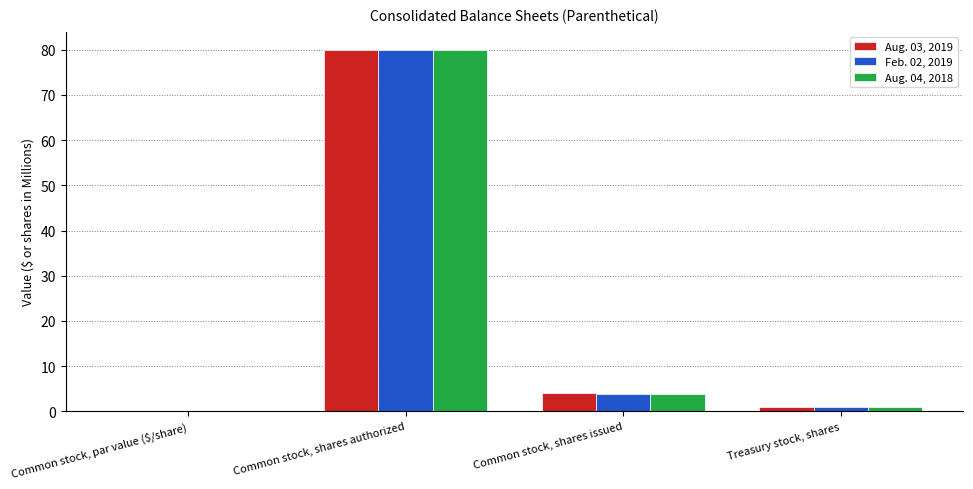

True or false: Aug. 03, 2019 has a value of 0.9 at Treasury stock, shares.

True